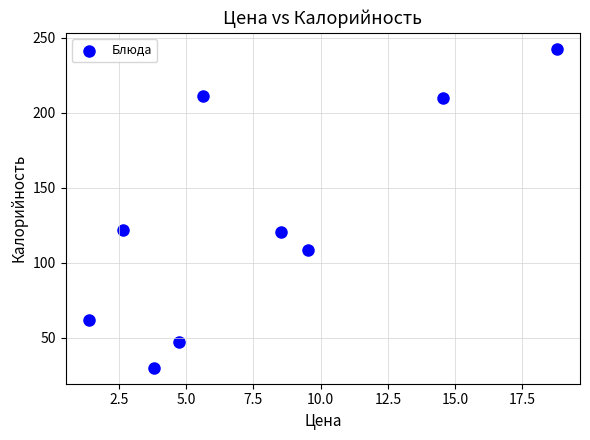

What is the average Y value?

128.1